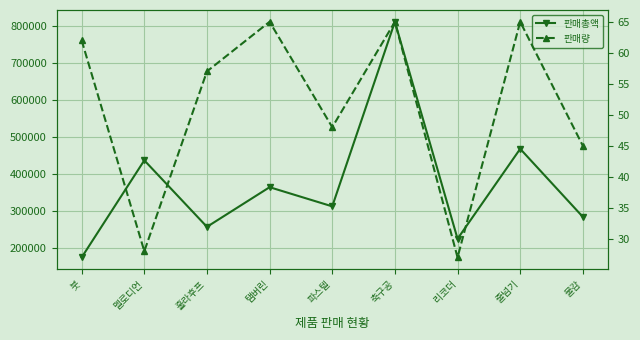

How many distinct data groups are displayed?

2